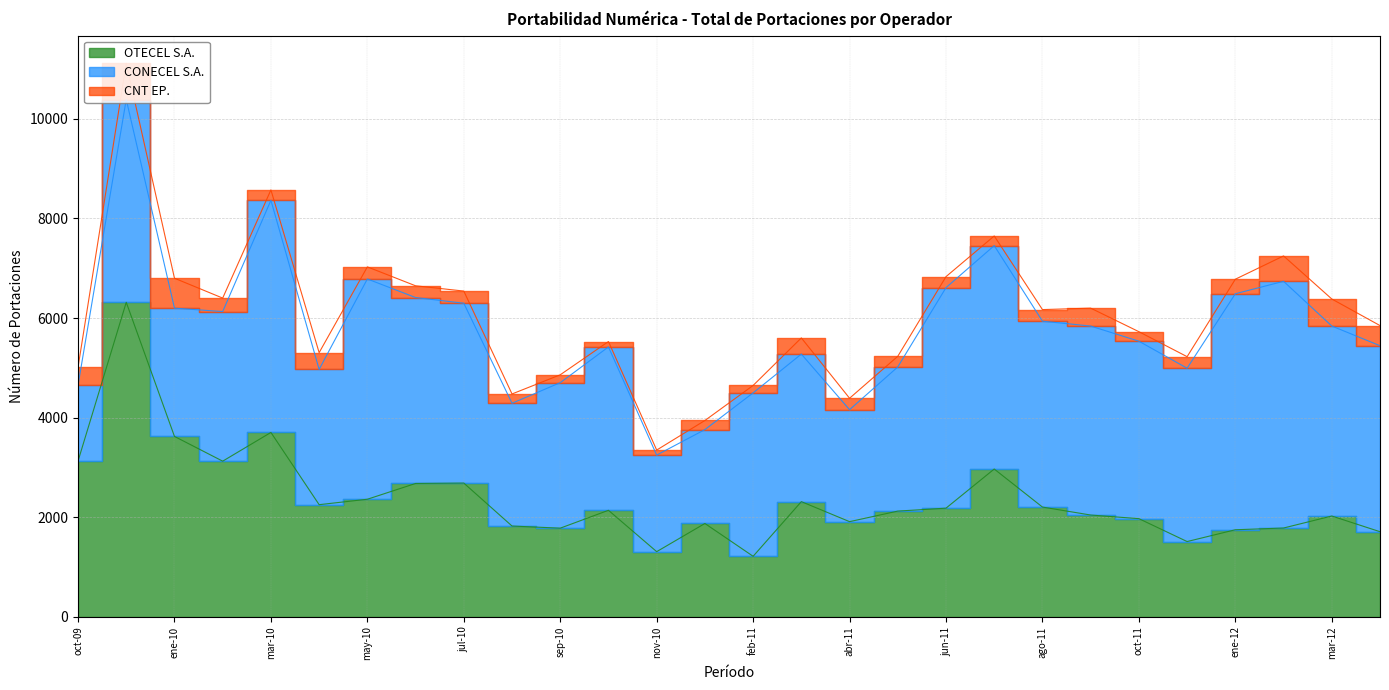

What is the label of the 3rd point from the right?

feb-12